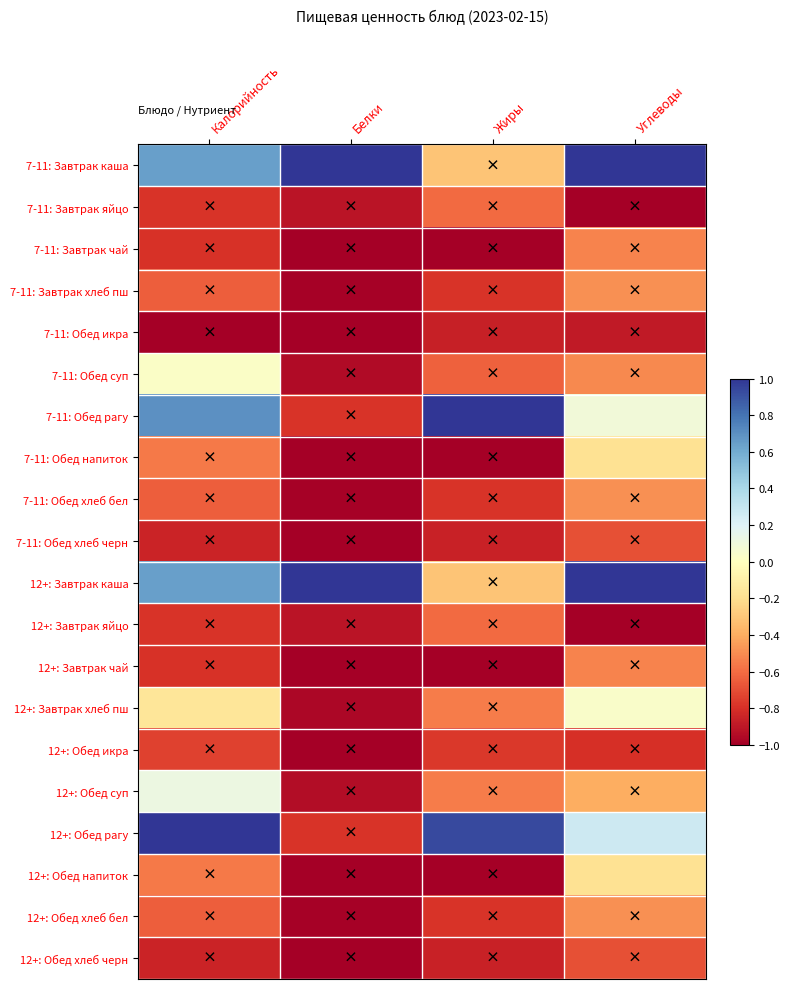

What is the maximum value shown in the chart?

1.0